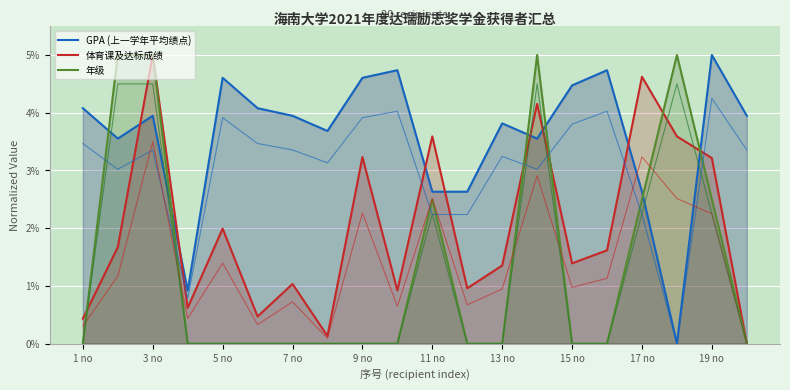

Which series has the largest total across all categories?

GPA (上一学年平均绩点)